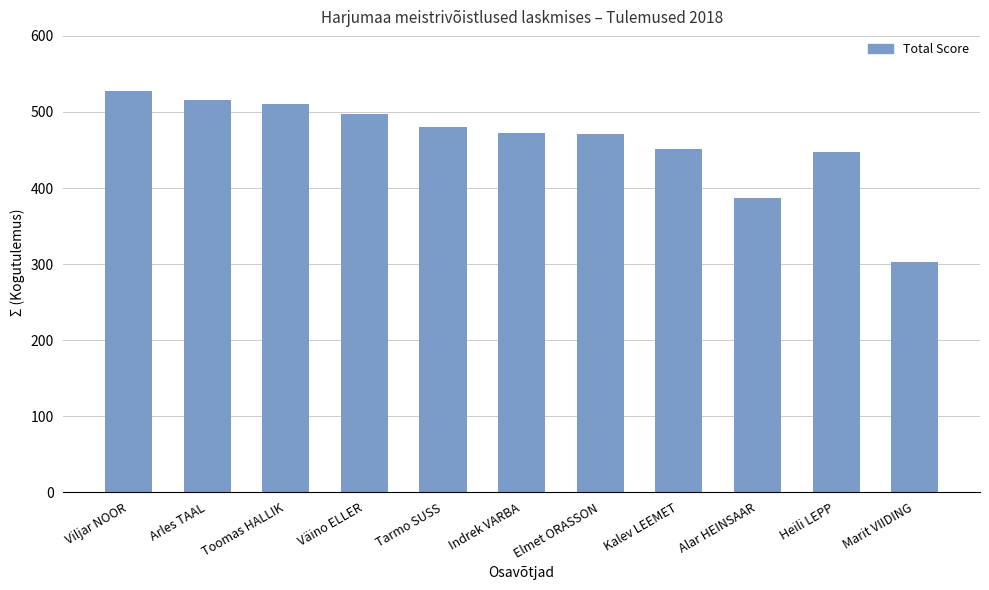

What value does the data have at Alar HEINSAAR?

387